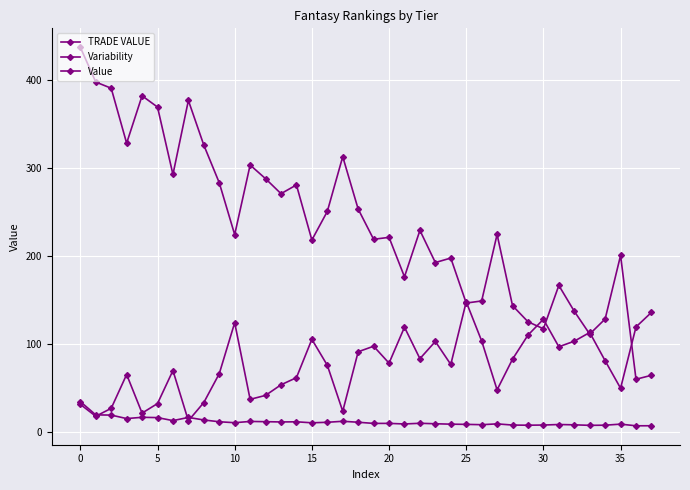

How many categories are shown in the chart?

38